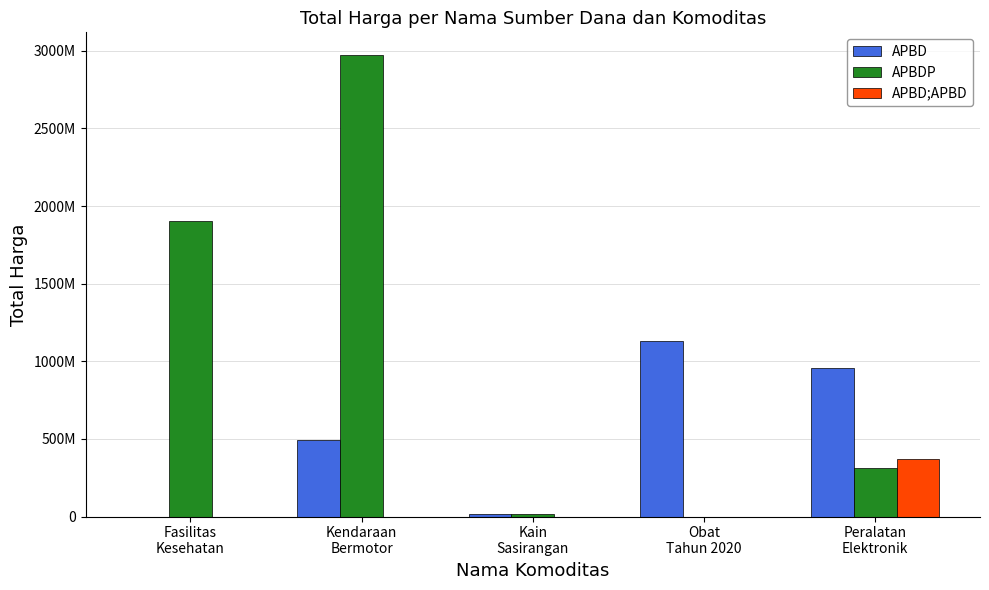

Rank the series by their maximum value, from lowest to highest.

APBD;APBD, APBD, APBDP